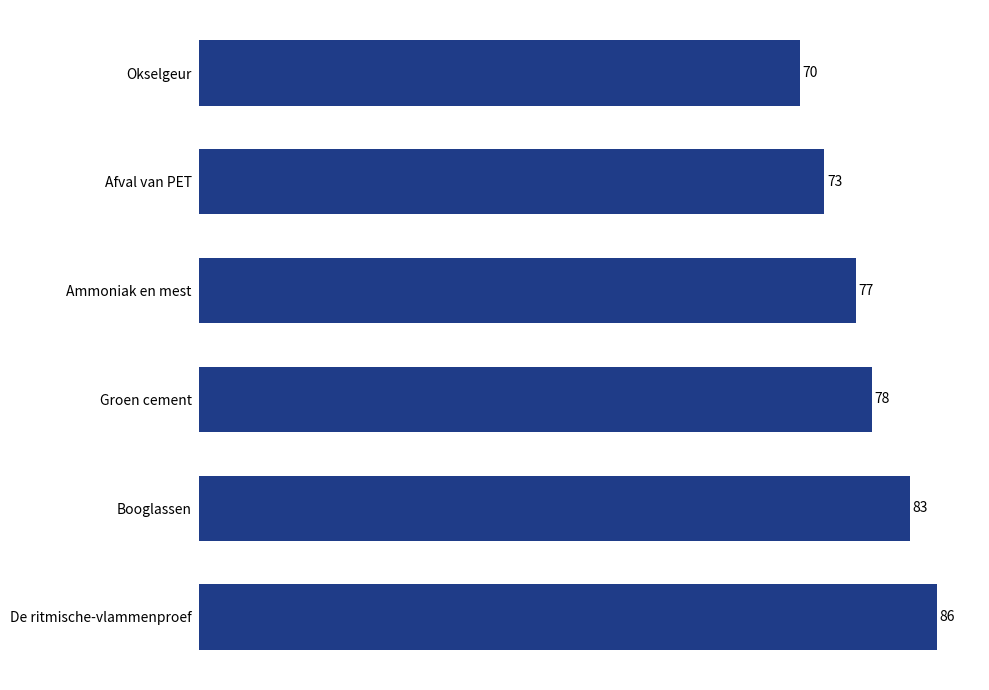

How many categories are shown in the chart?

6